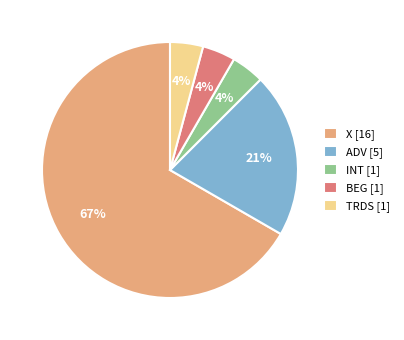

To the nearest percent, what is the combined percentage of BEG [1] and INT [1]?

8%